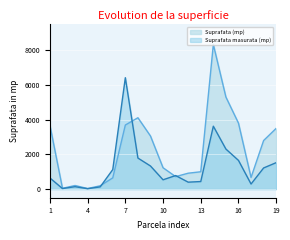

What is the spread (max minus min) of values at 2?

14.4